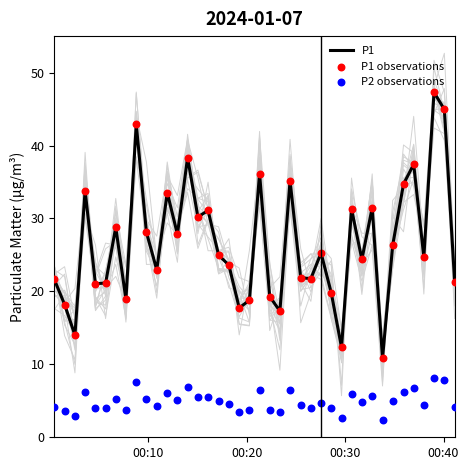

What is the highest value of the P1 series?

47.3